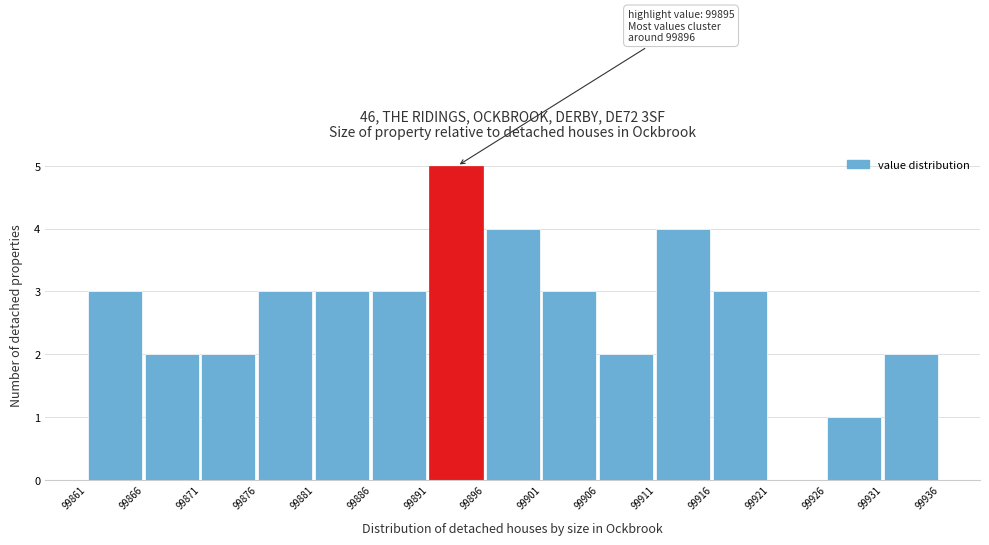

Over which range of the x-axis is the bar tallest?

99891 to 99896